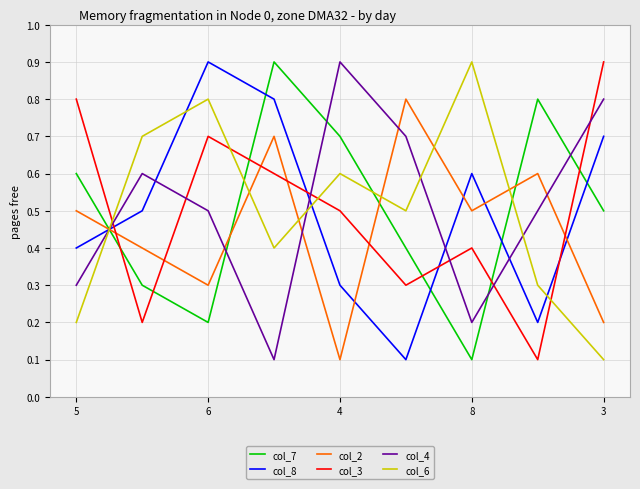

What is the difference between the maximum and minimum values in the col_6 series?

0.8